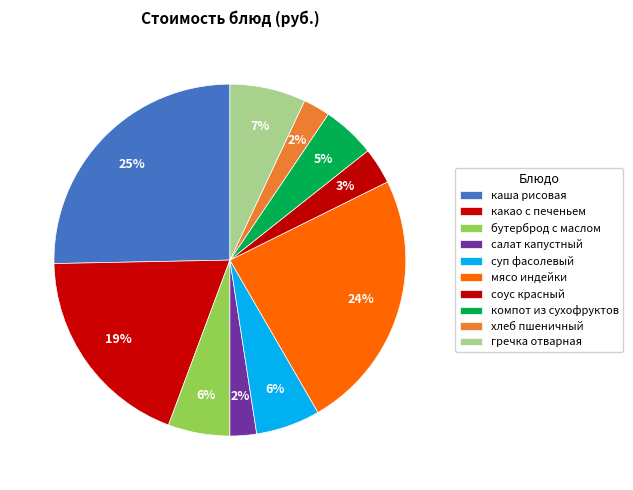

The бутерброд с маслом slice represents 11% of the pie. True or false?

False